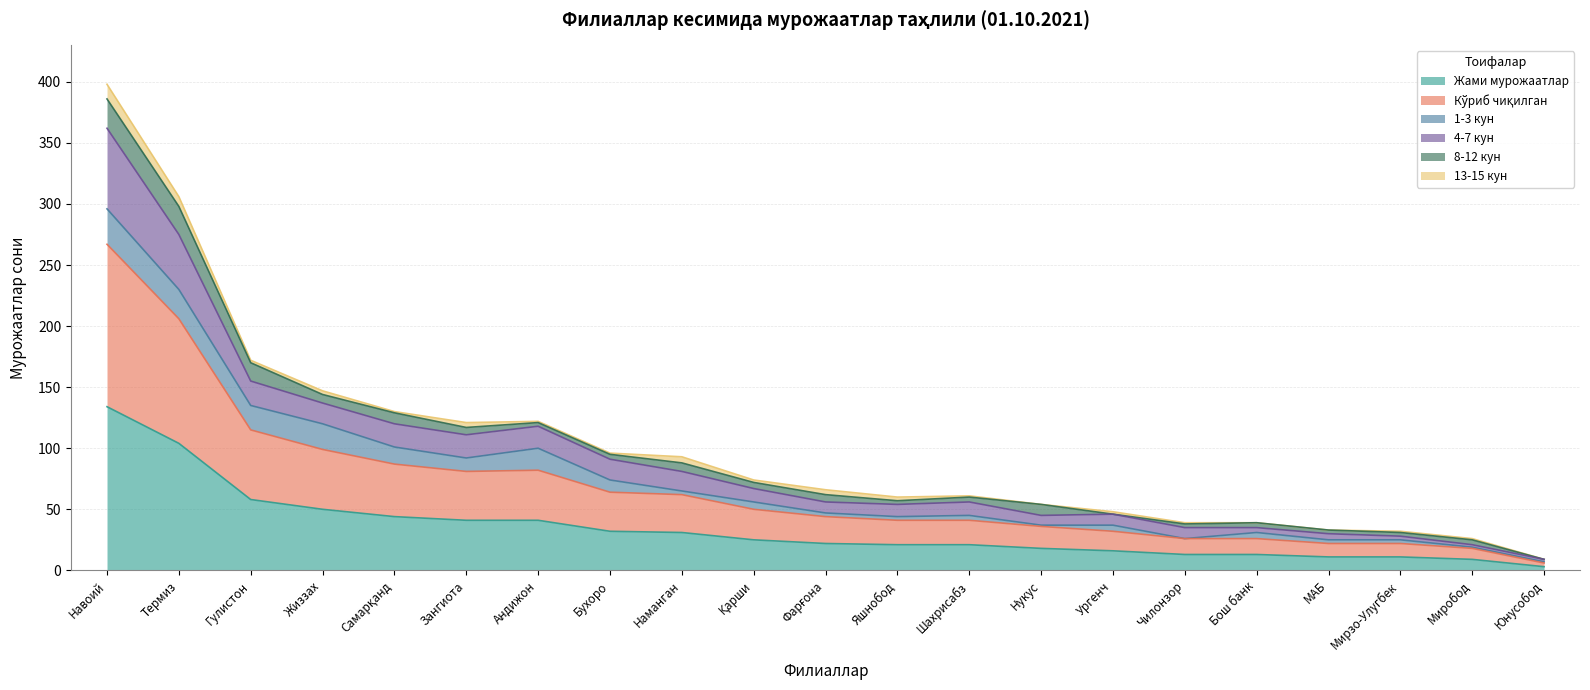

At which category is the sum across all series the highest?

Навоий